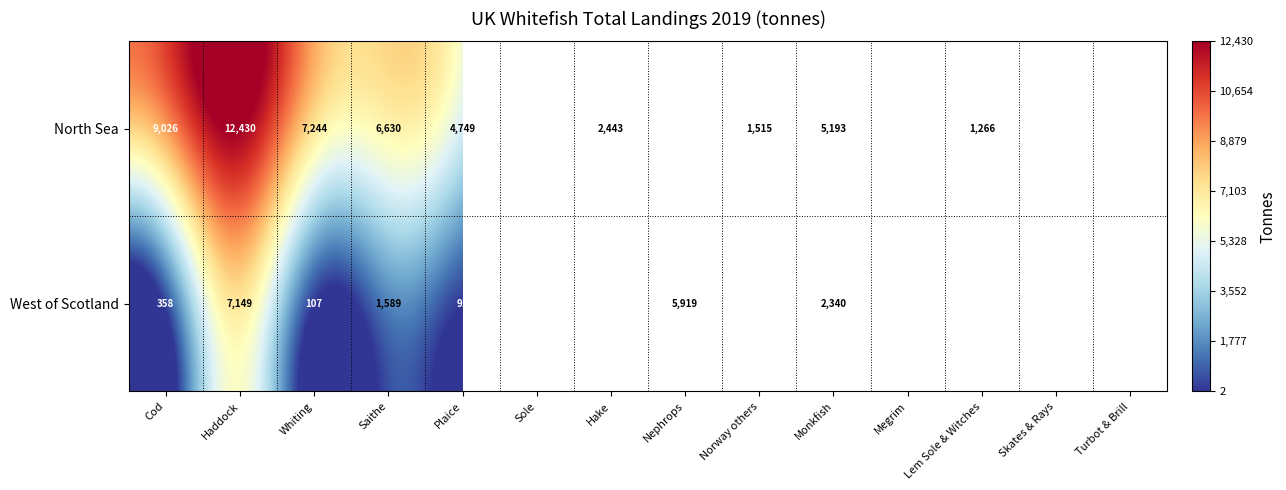

Where is North Sea nearest to the value 6285?

Saithe